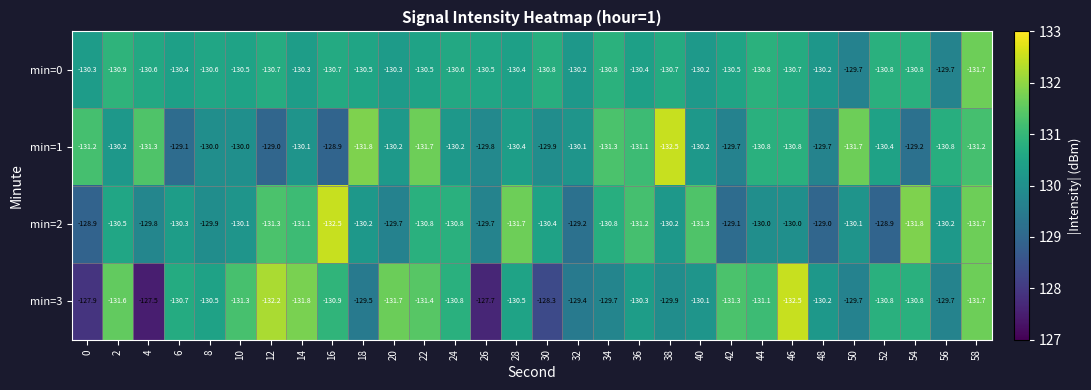

What is the approximate value of min=3 at 58?

-131.7